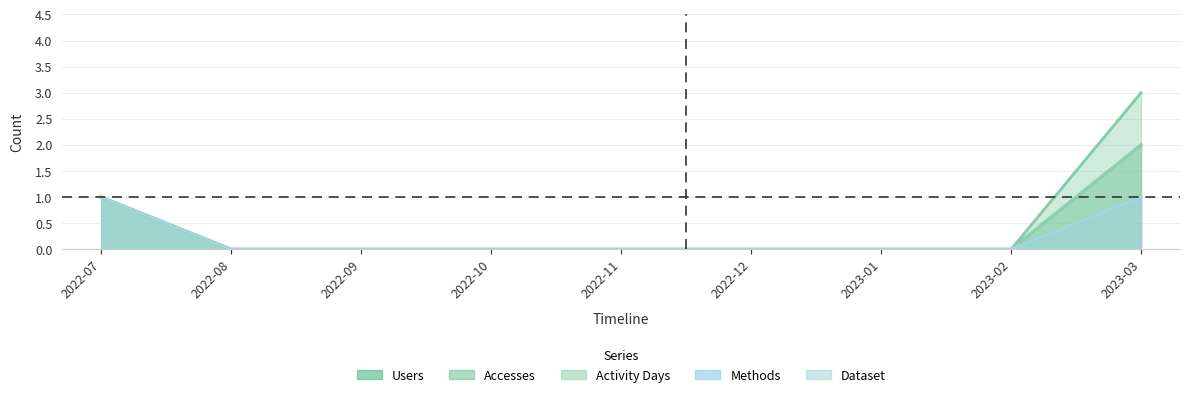

At 2022-08, list the series in order from largest to smallest.

Users, Accesses, Activity Days, Methods, Dataset